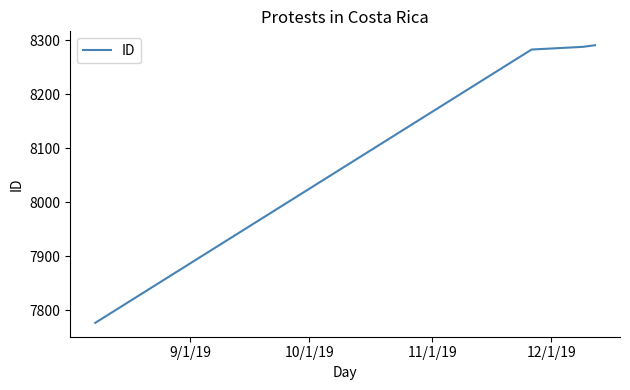

What is the maximum value shown in the chart?

8291